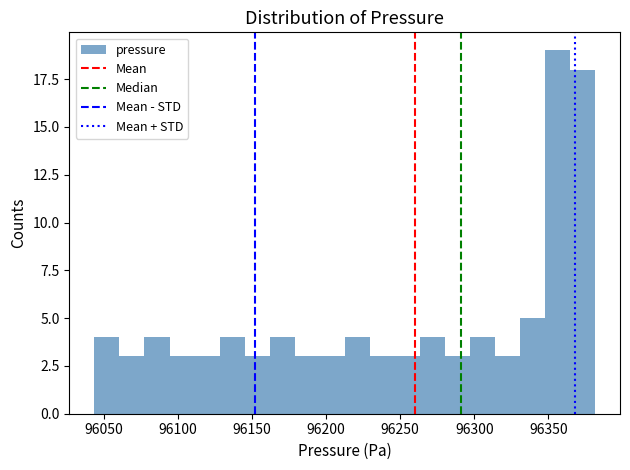

Read against the x-axis, roughly where is the centre of the tallest bar?

96355